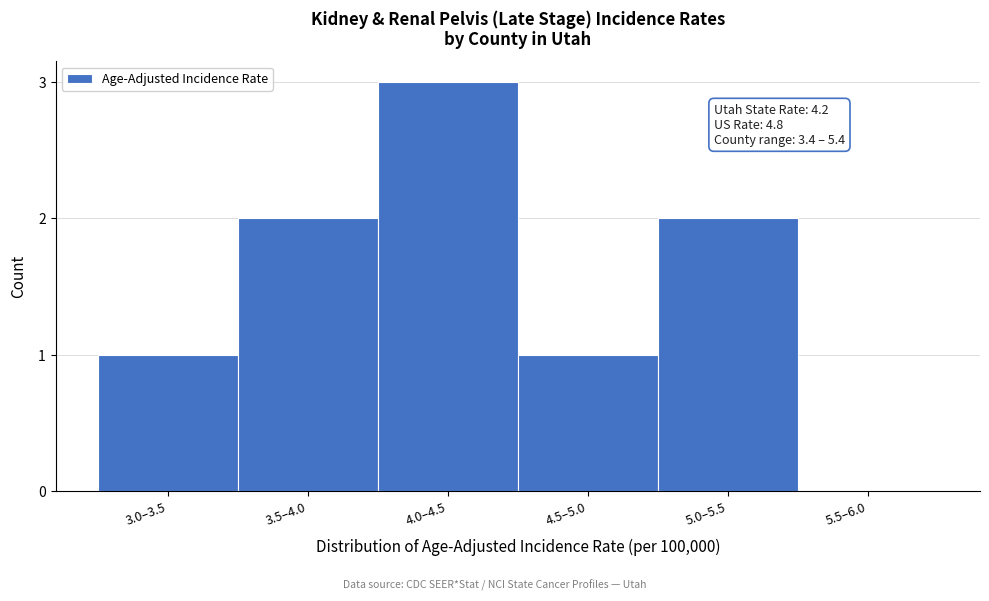

Reading right to left, extract all data points from this chart.

5.5–6.0=0	5.0–5.5=2	4.5–5.0=1	4.0–4.5=3	3.5–4.0=2	3.0–3.5=1